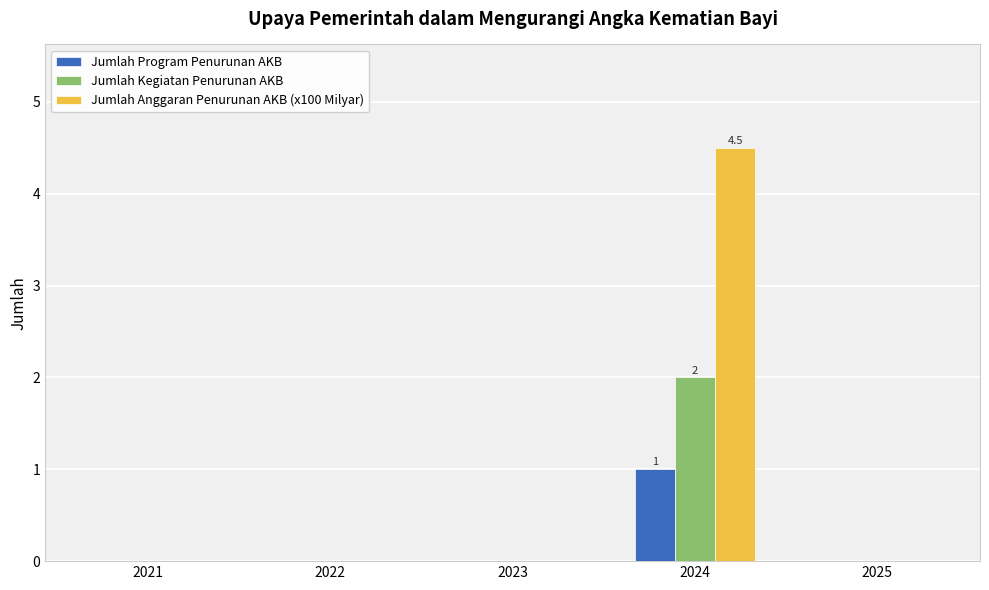

Which series changed the most between 2023 and 2024?

Jumlah Anggaran Penurunan AKB (x100 Milyar)